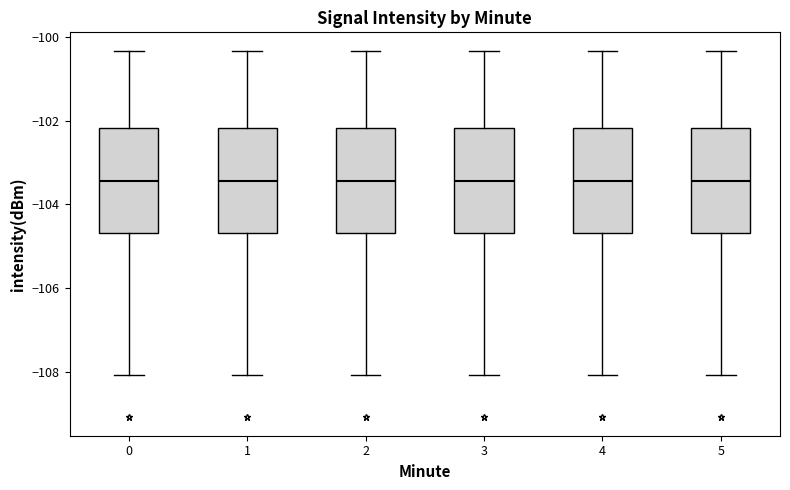

Where does the lower whisker of the box at x = 0 end on the y-axis? The values are not printed on the chart, so give them approximately, as read against the axis.

-108.0